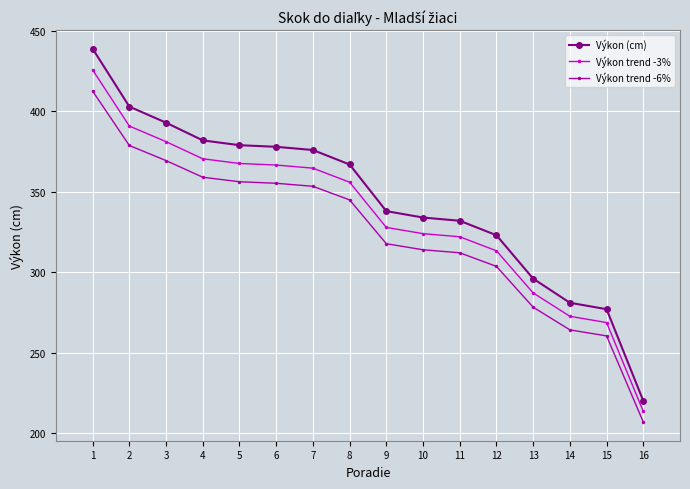

What is the total value across all series at 4?

1111.6